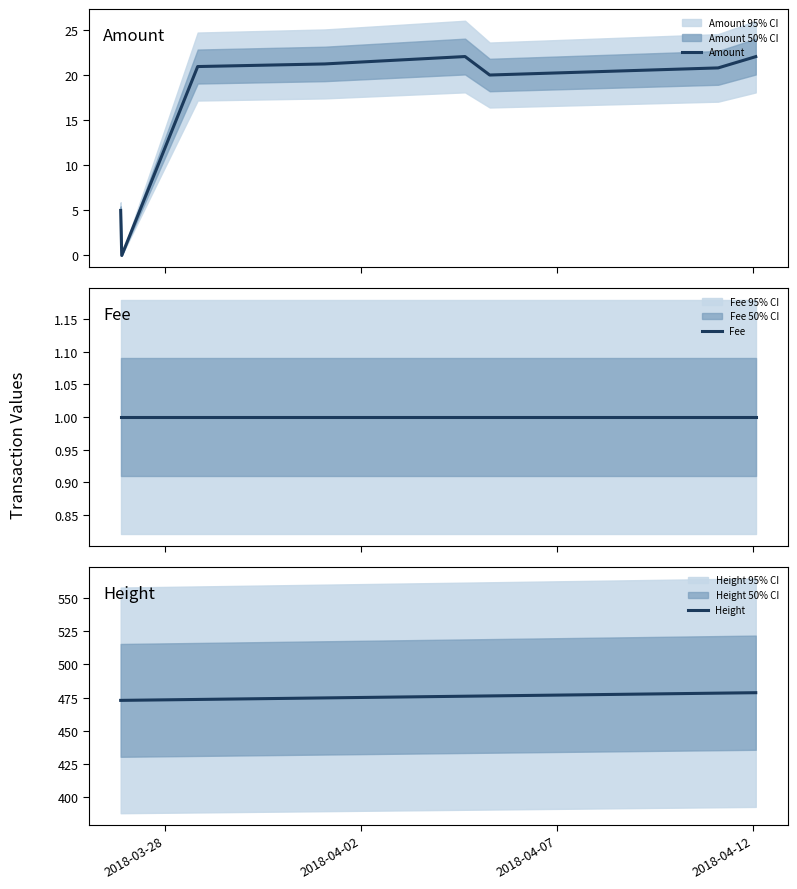

What is the highest value of the Amount series?

22.1